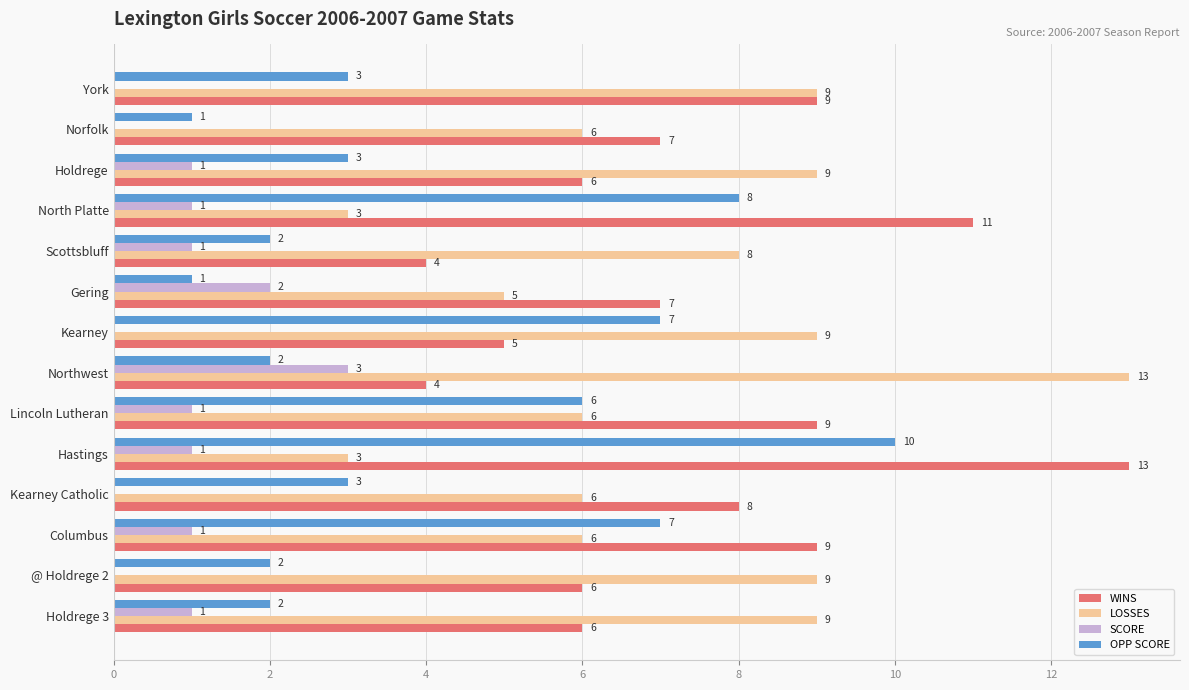

Which series changed the most between Norfolk and Gering?

SCORE